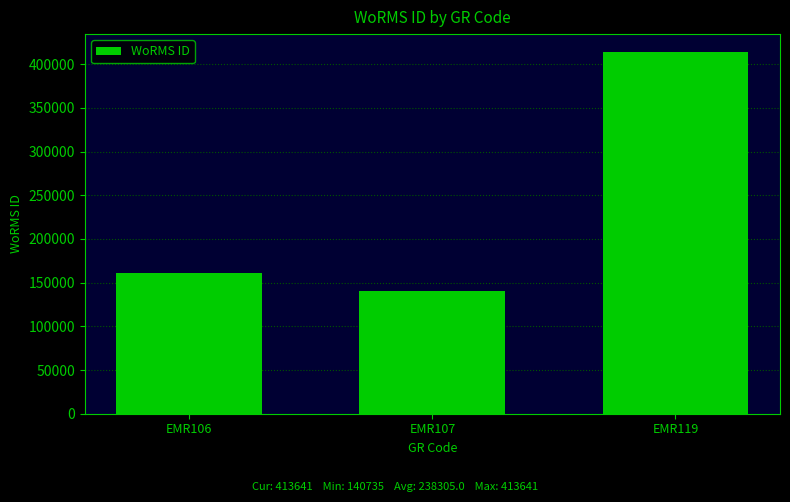

What is the difference between the values at EMR119 and EMR107?

272906